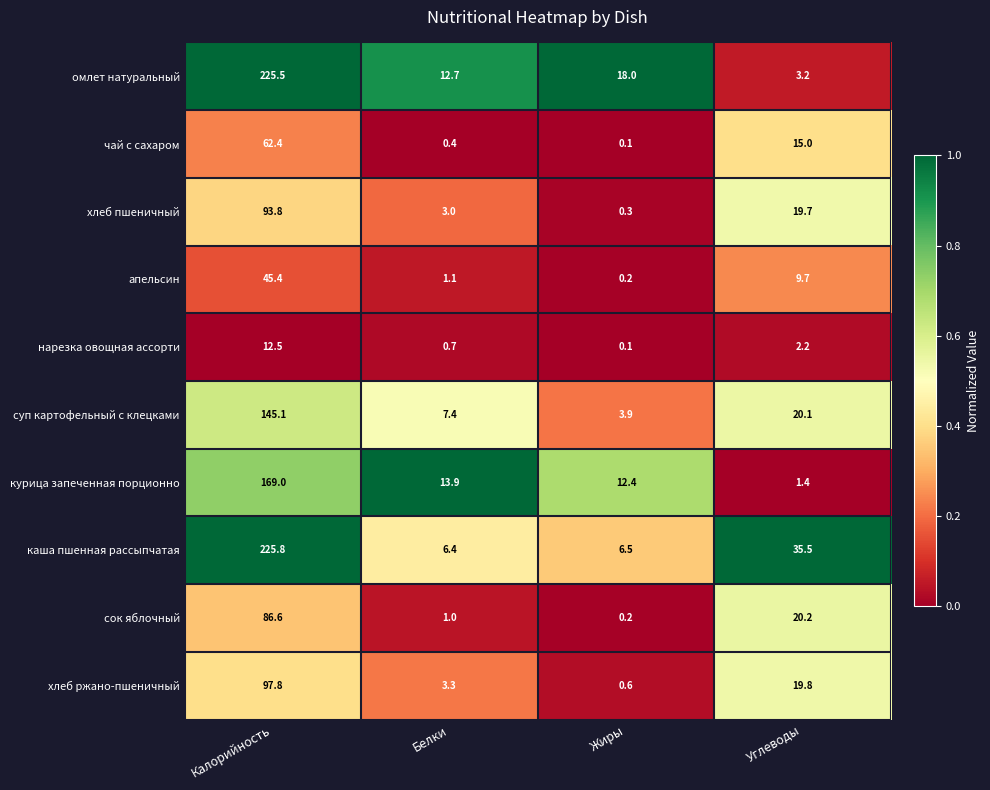

What is the total value across all series at Калорийность?

1163.9